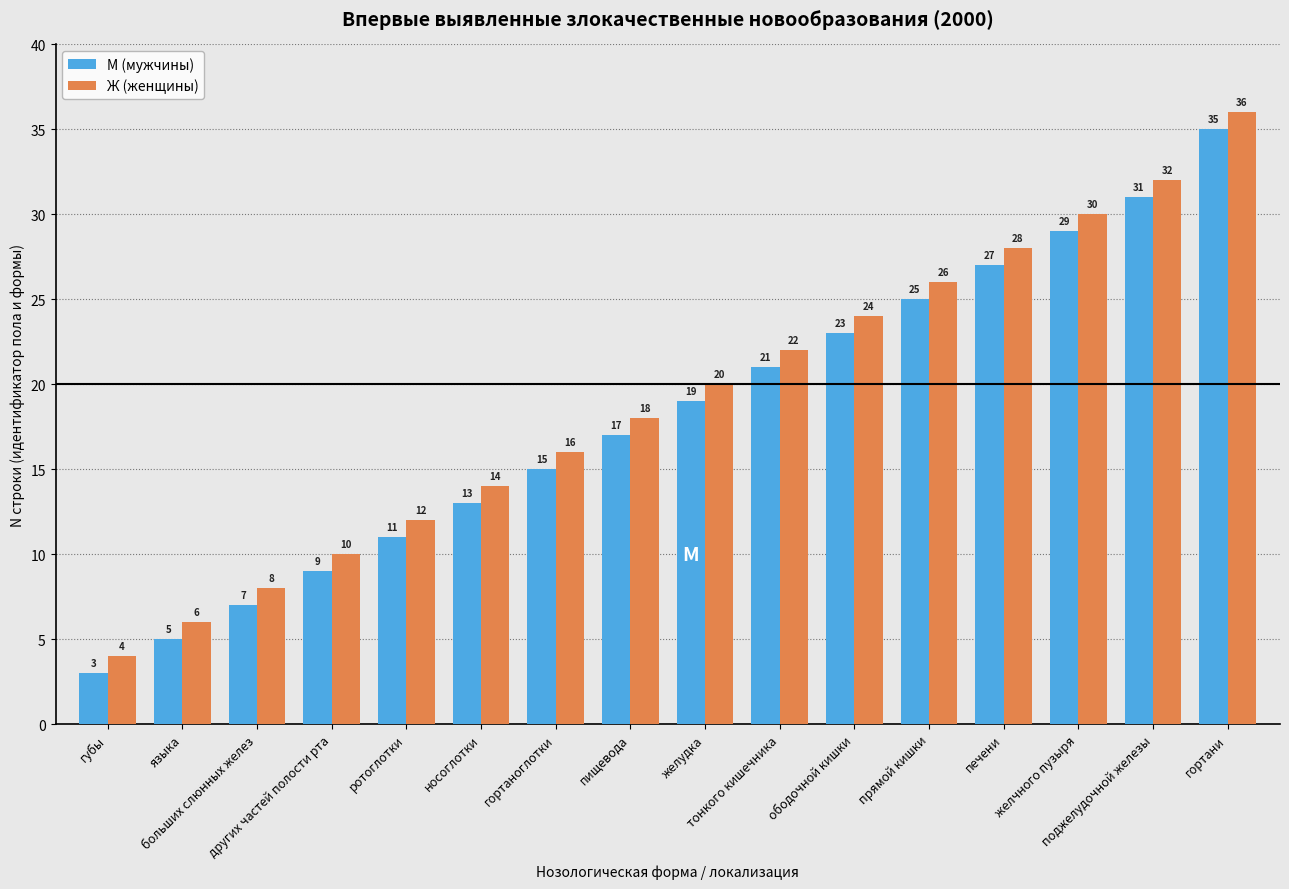

What is the average value of the Ж (женщины) series?

19